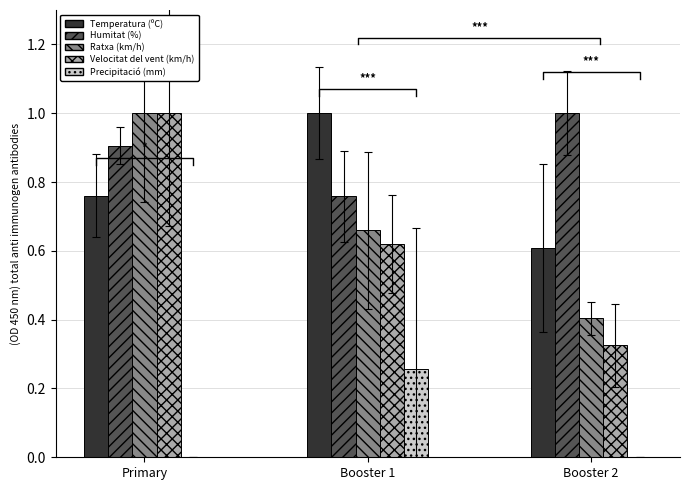

Count the number of data series in this chart.

5